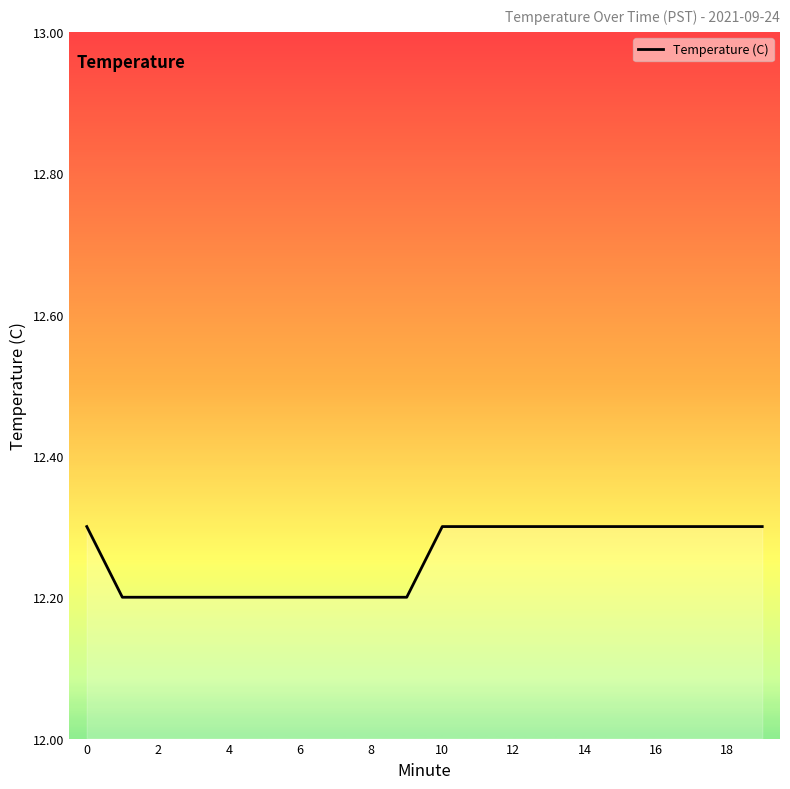

What is the minimum value shown in the chart?

12.2